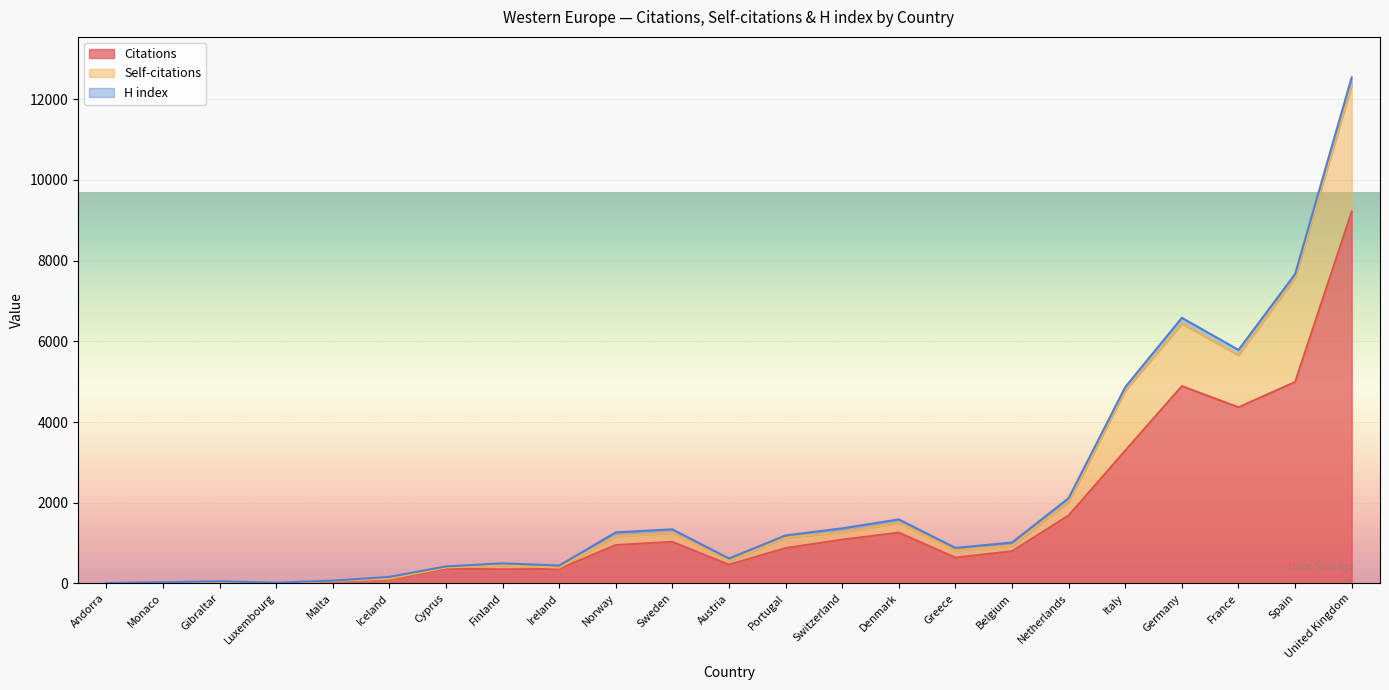

Between Sweden and Spain, which is larger?

Spain